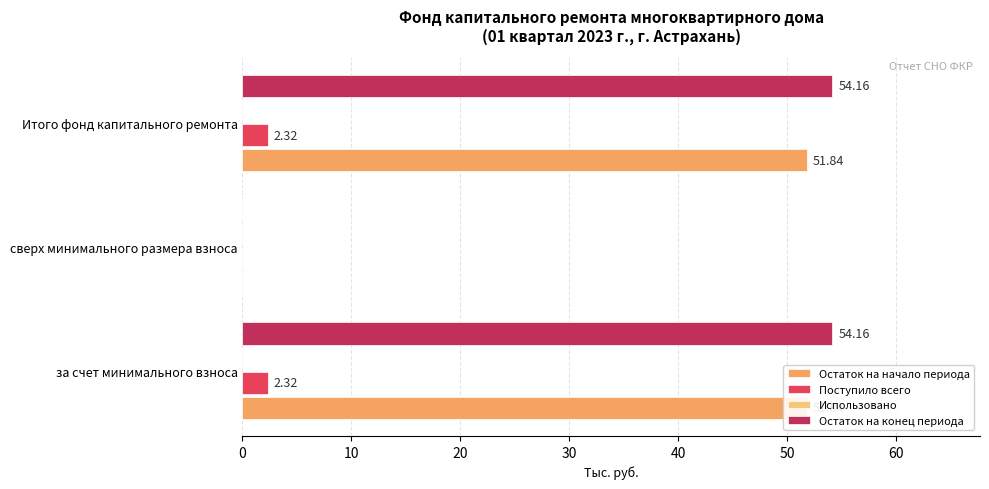

What is the highest value of the Поступило всего series?

2.3